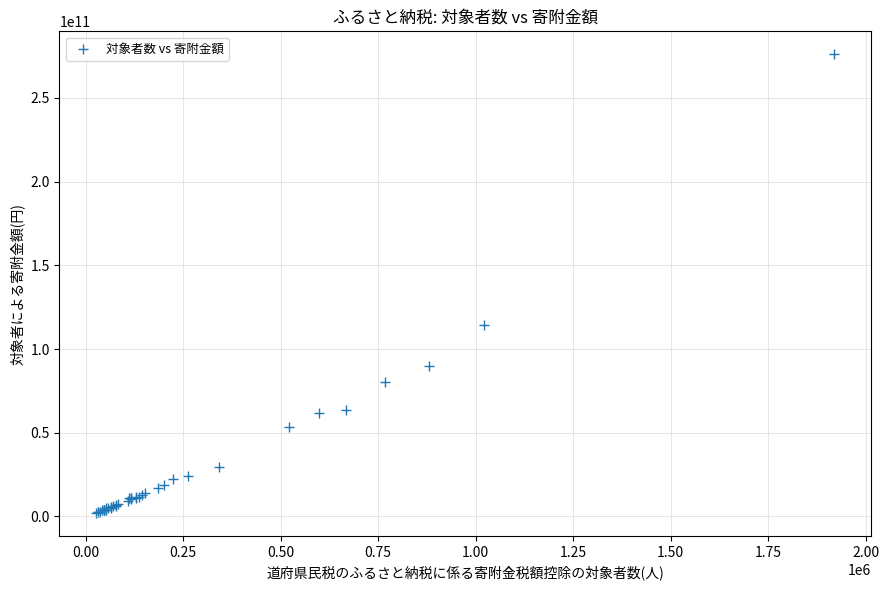

What Y value in the scatter plot is closest to 139074672715?

114082526159